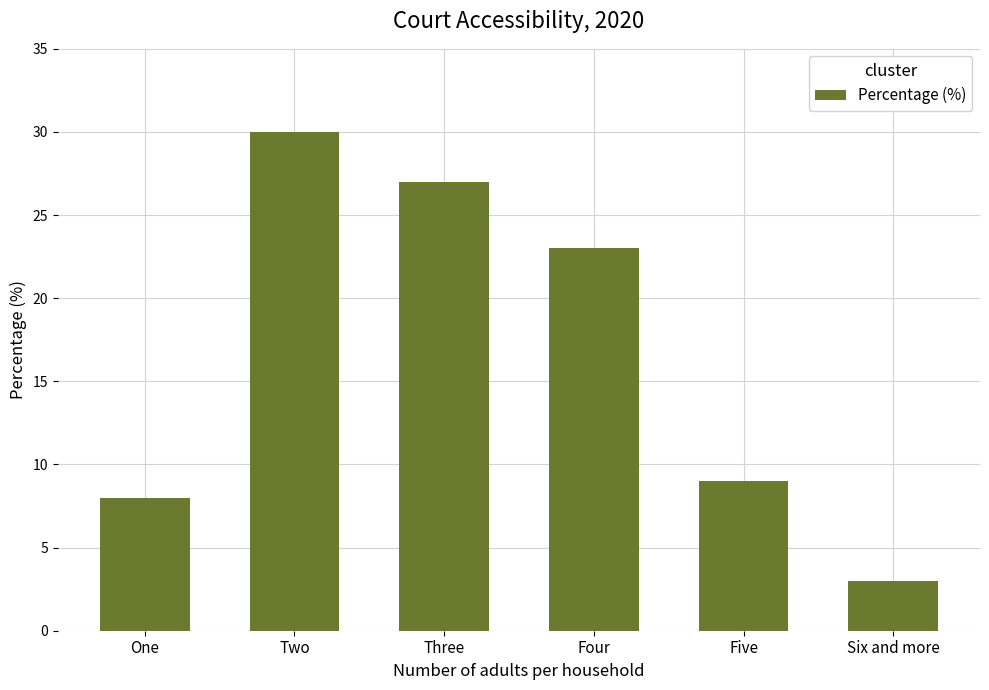

Which category has the lowest value across all series?

Six and more